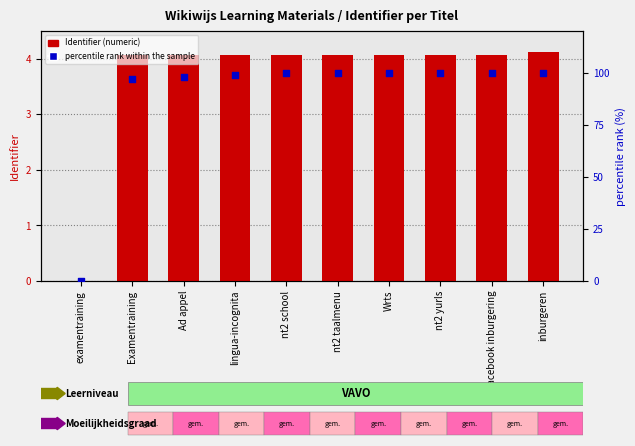

Which series contains the highest Y value?

Identifier (numeric)